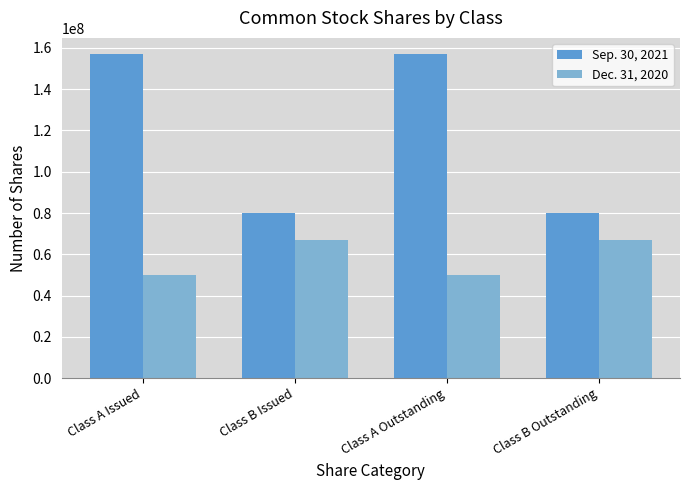

How many data points does each series have?

4